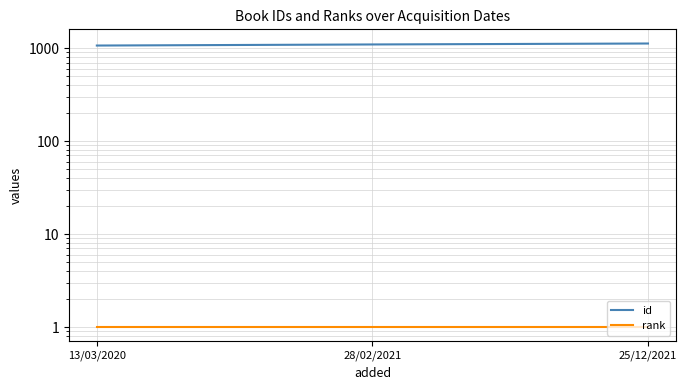

Between 13/03/2020 and 25/12/2021, which series saw the biggest shift?

id